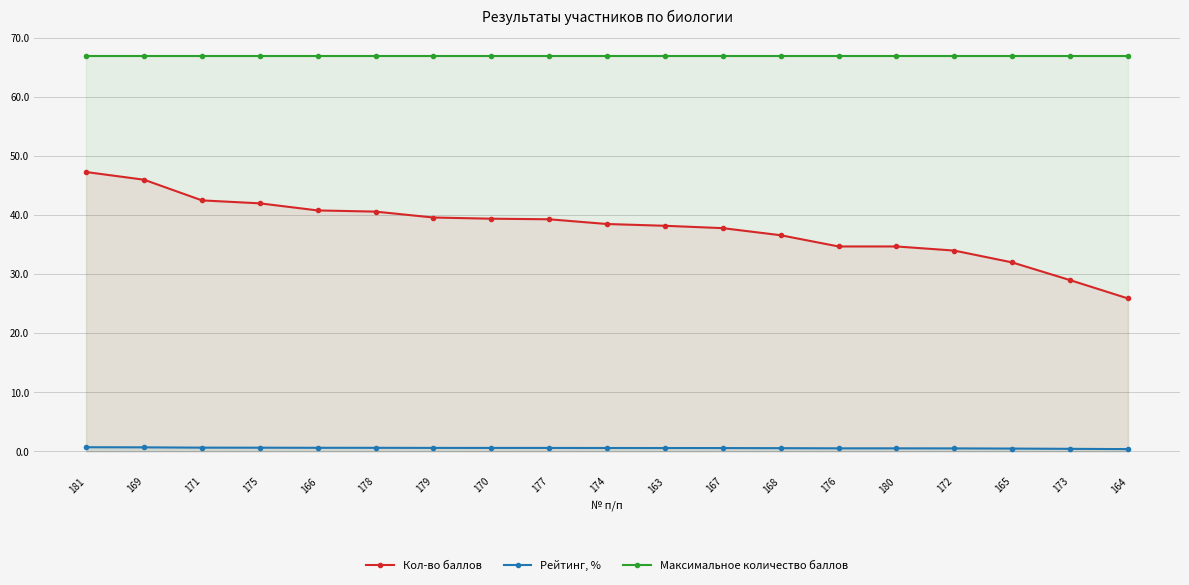

What is the label of the 15th point from the right?

166